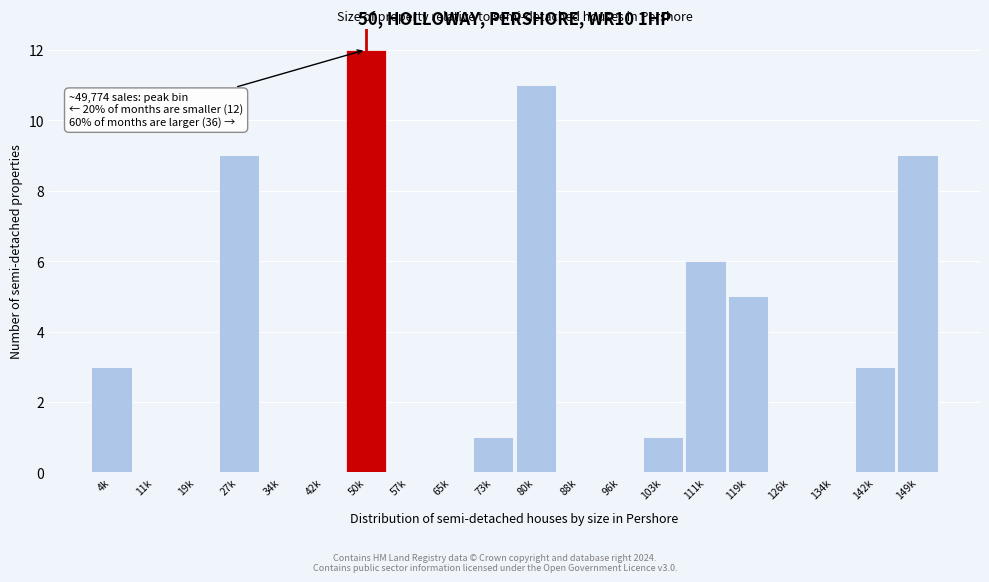

Reading left to right, extract all data points from this chart.

4k=3	11k=0	19k=0	27k=9	34k=0	42k=0	50k=12	57k=0	65k=0	73k=1	80k=11	88k=0	96k=0	103k=1	111k=6	119k=5	126k=0	134k=0	142k=3	149k=9